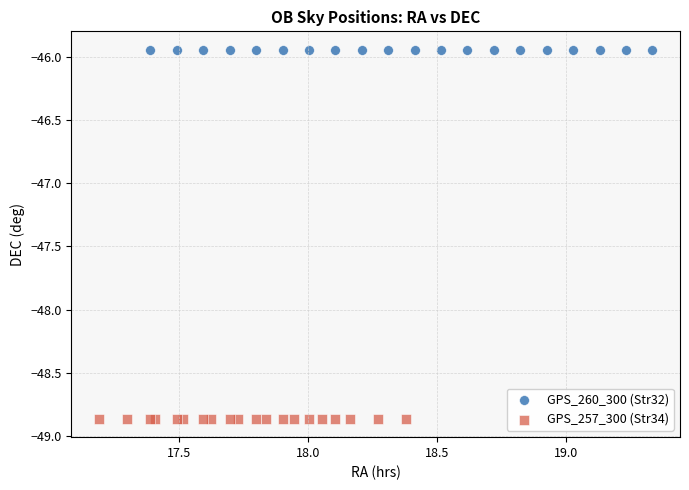

What are all the series names shown in the legend?

GPS_260_300 (Str32), GPS_257_300 (Str34)